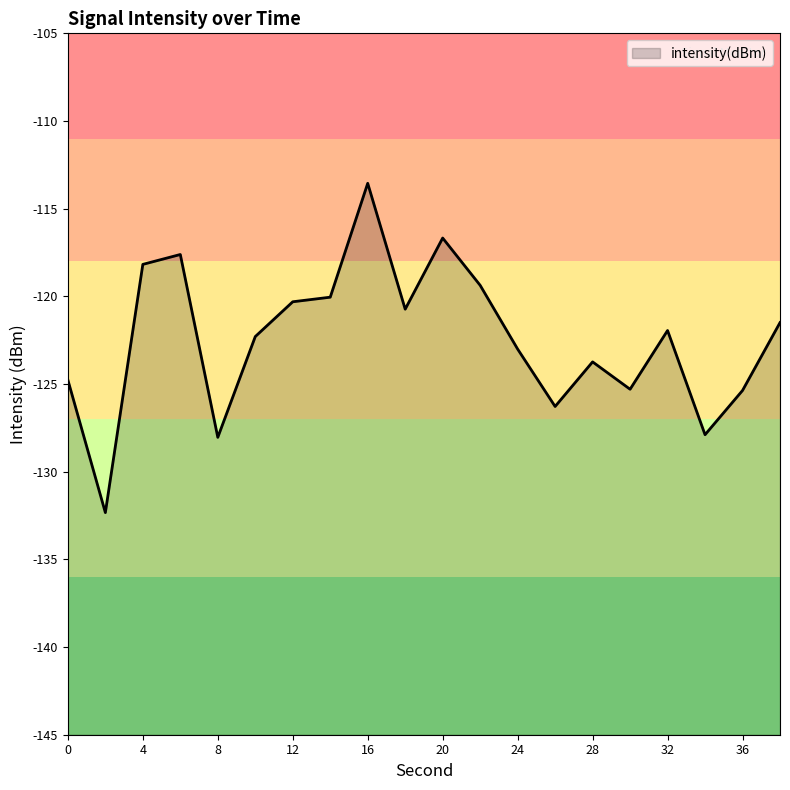

Does the chart have visible grid lines?

No